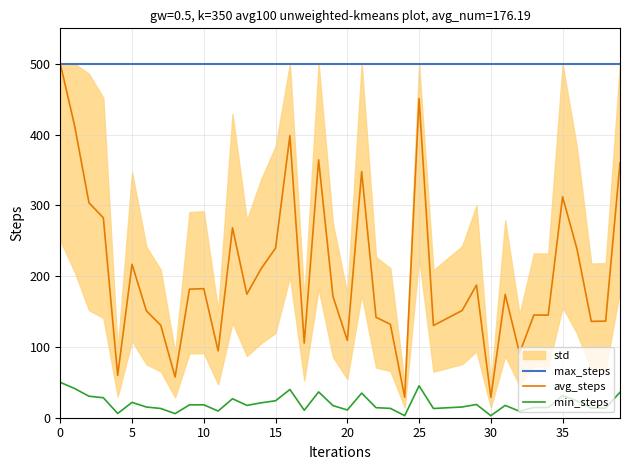

True or false: min_steps has a value of 14.1 at 27.

True